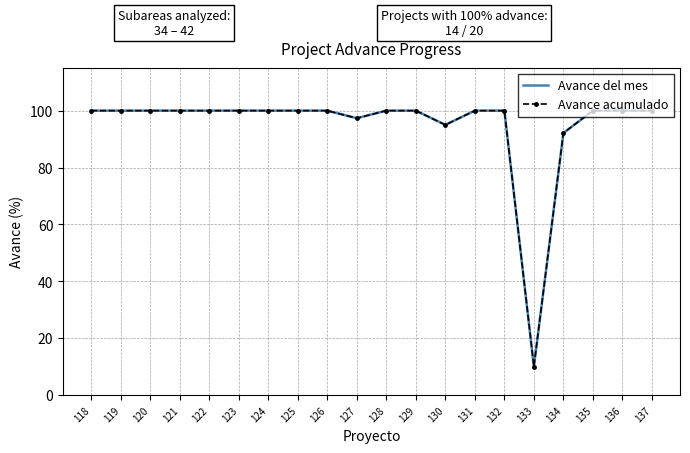

Rank the series at 123 from highest to lowest value.

Avance del mes, Avance acumulado